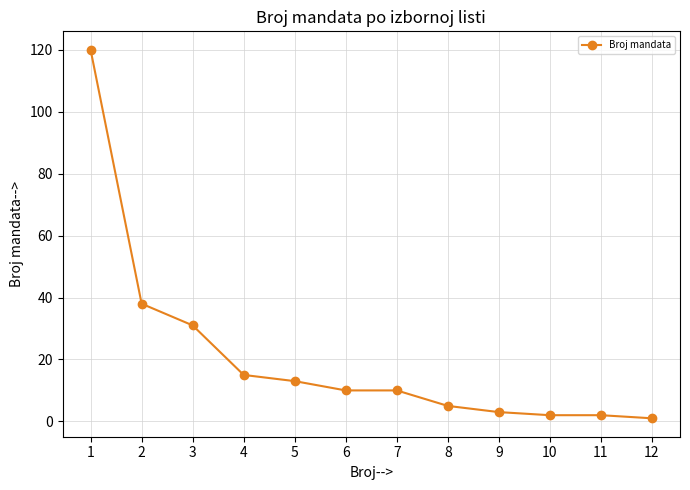

Read the value at 1.

120